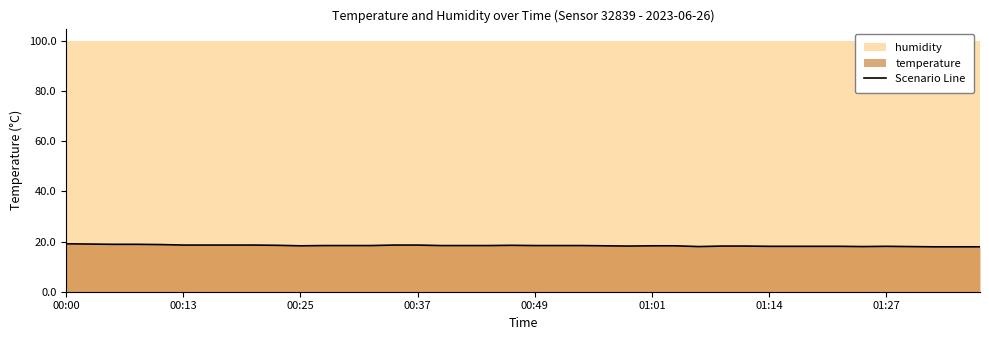

The Scenario Line series shows 29.0 at 00:00. True or false?

False